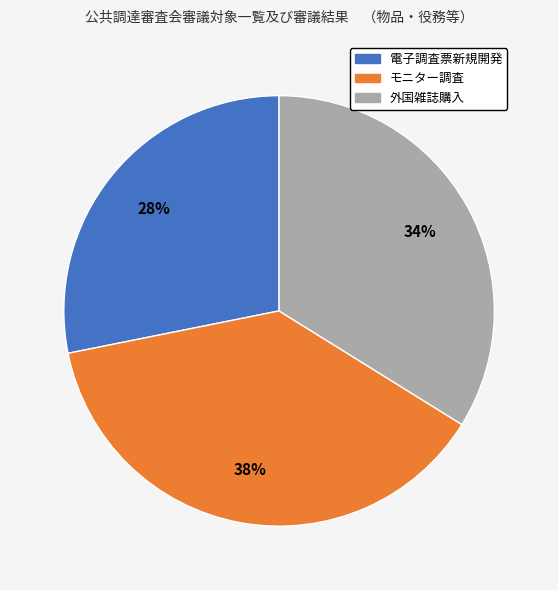

How many slices are in this pie chart?

3